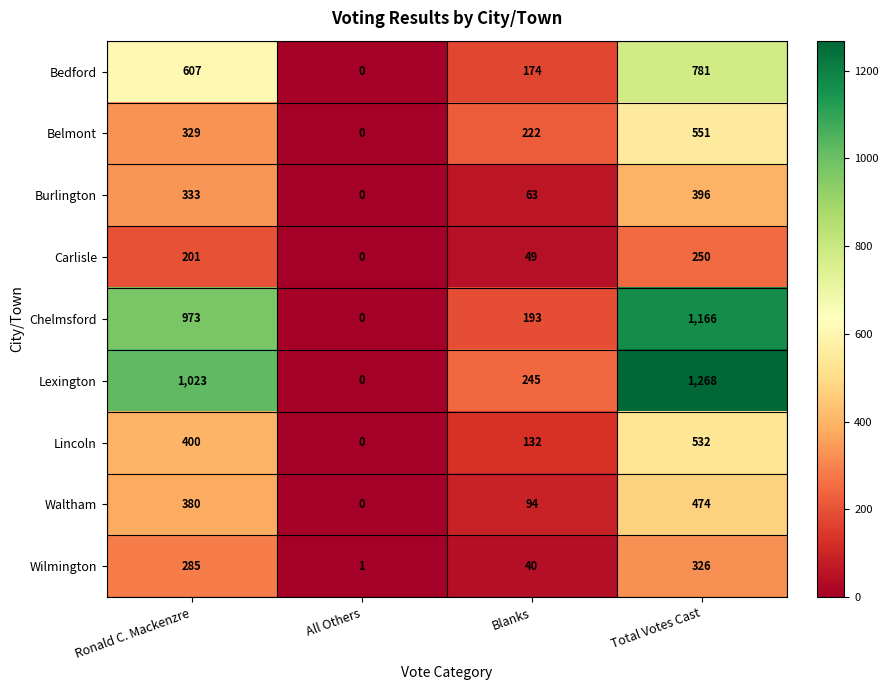

True or false: Burlington has a value of 63 at Blanks.

True